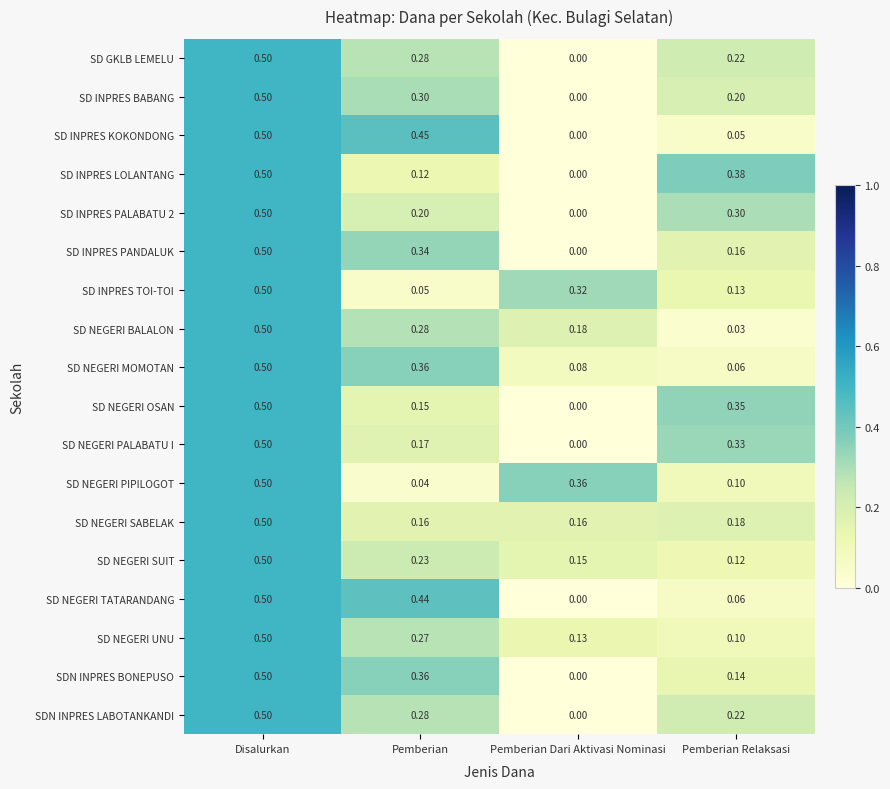

Is the value of SD NEGERI OSAN at Pemberian Dari Aktivasi Nominasi greater than the value of SD NEGERI PALABATU I at Disalurkan?

No